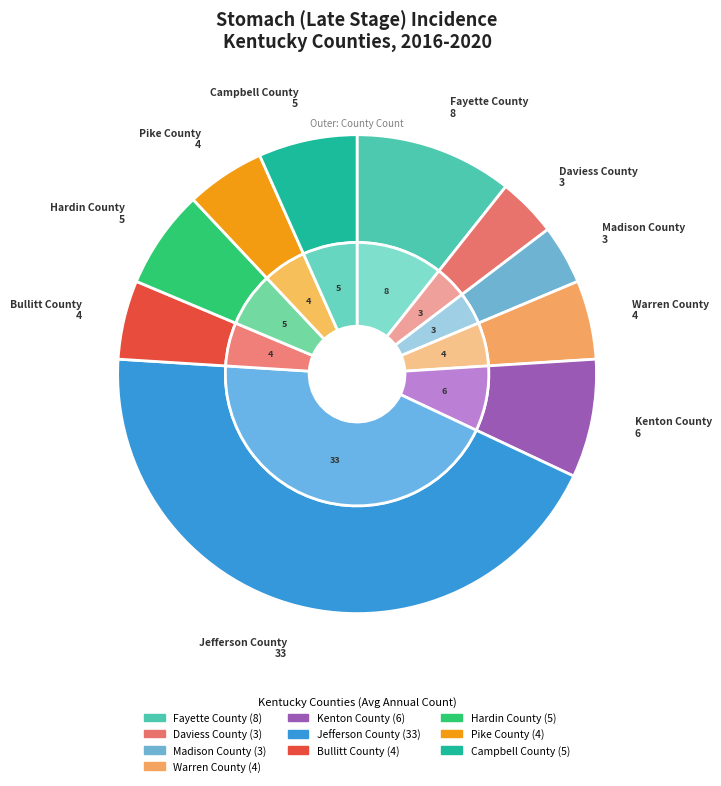

What is the largest slice in the pie chart?

Jefferson County